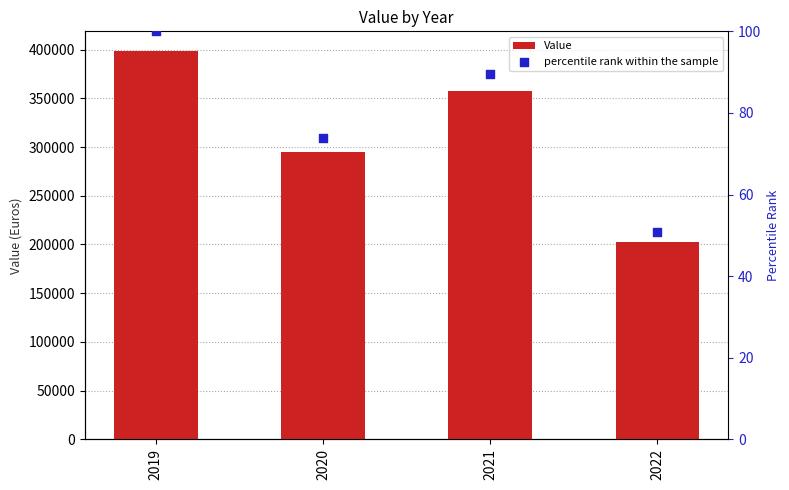

Which series reaches the minimum Y coordinate?

percentile rank within the sample